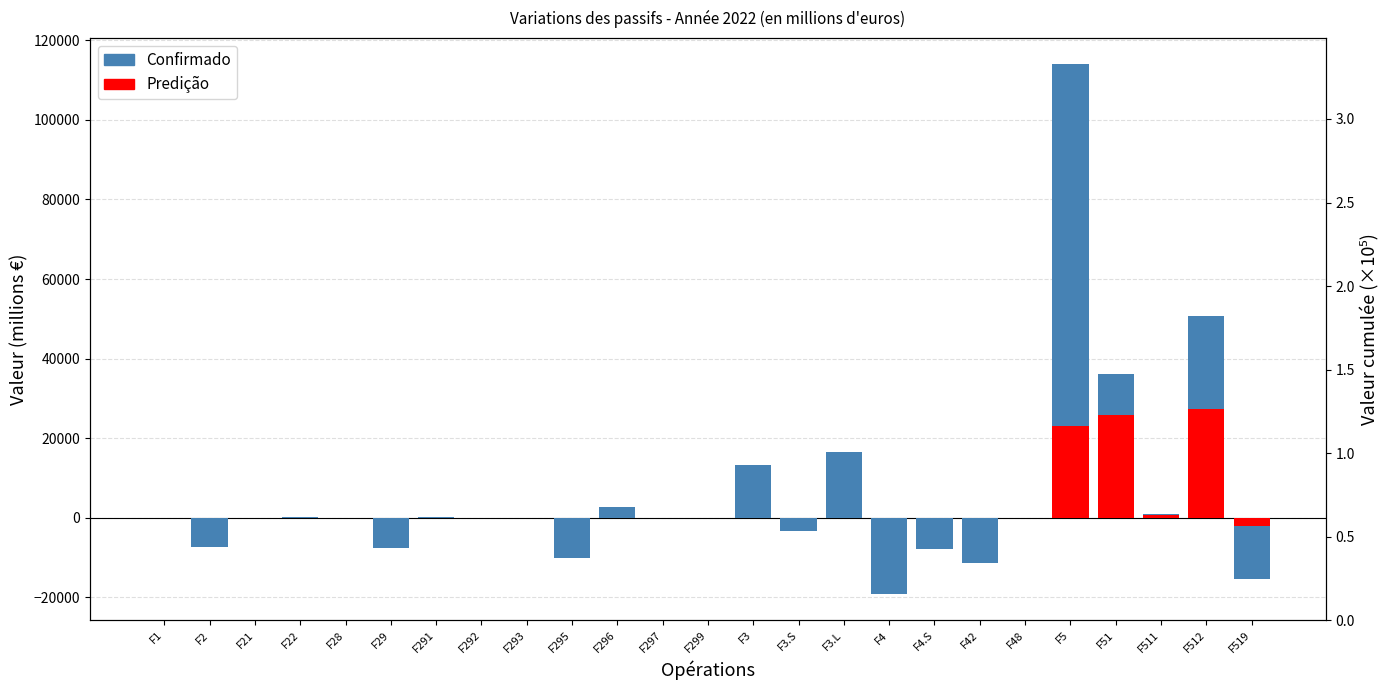

Reading right to left, what are all the values shown in this chart?

-15333	50638	870	36175	113967	3	-11332	-7883	-19212	16480	-3381	13100	-117	0	2707	-10186	0	-72	14	-7655	6	138	0	-7510	0